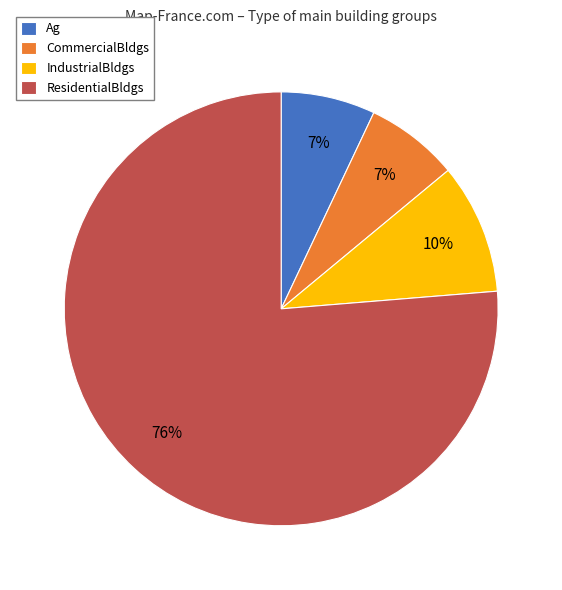

To the nearest percent, what percentage of the pie is ResidentialBldgs?

76%